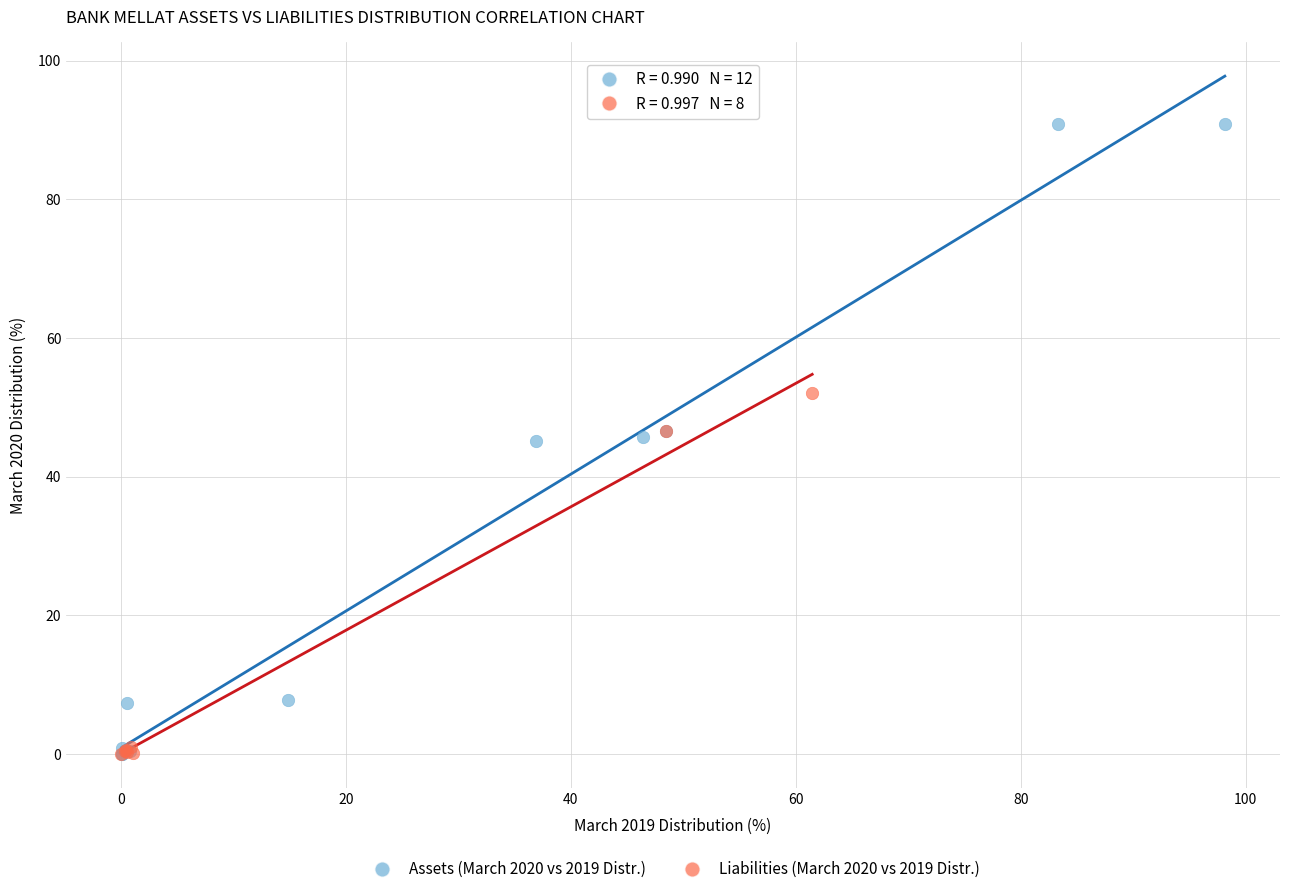

Which series reaches the maximum Y coordinate?

Assets (March 2020 vs 2019 Distr.)